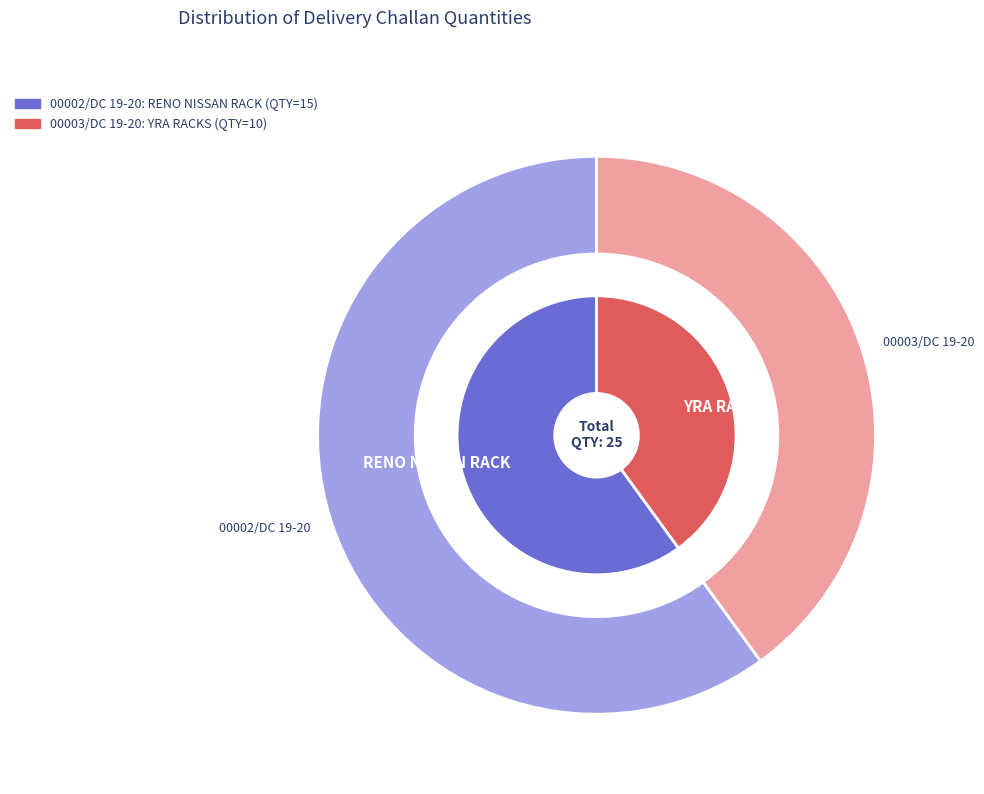

True or false: 00003/DC 19-20 accounts for 50% of the total.

False